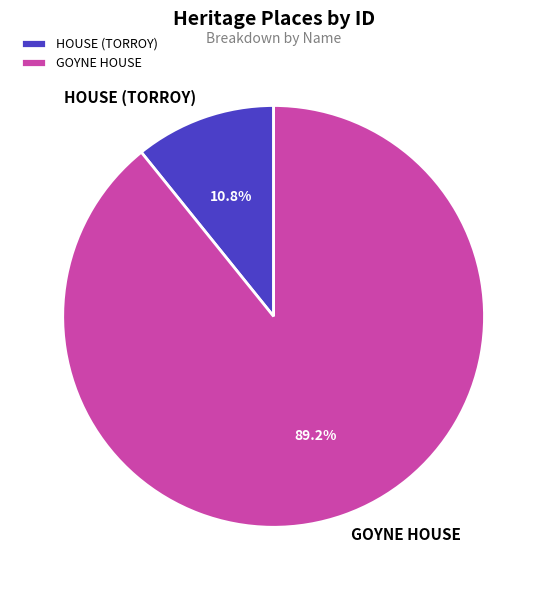

Is it true that HOUSE (TORROY) is 11% of the pie?

True